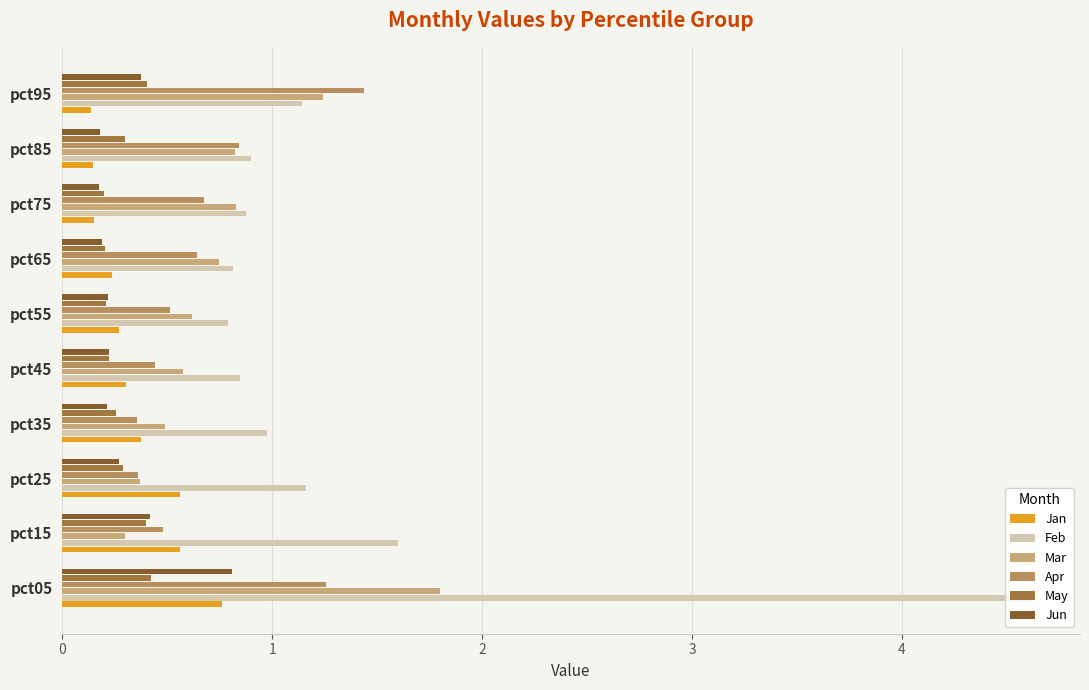

How many data points does each series have?

10